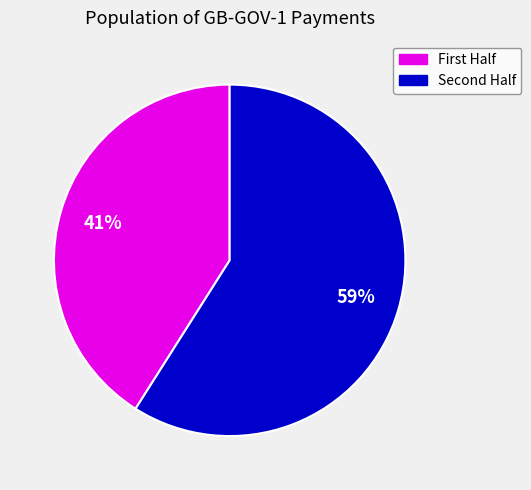

To the nearest percent, what is the difference between the largest and smallest slice percentages?

18%